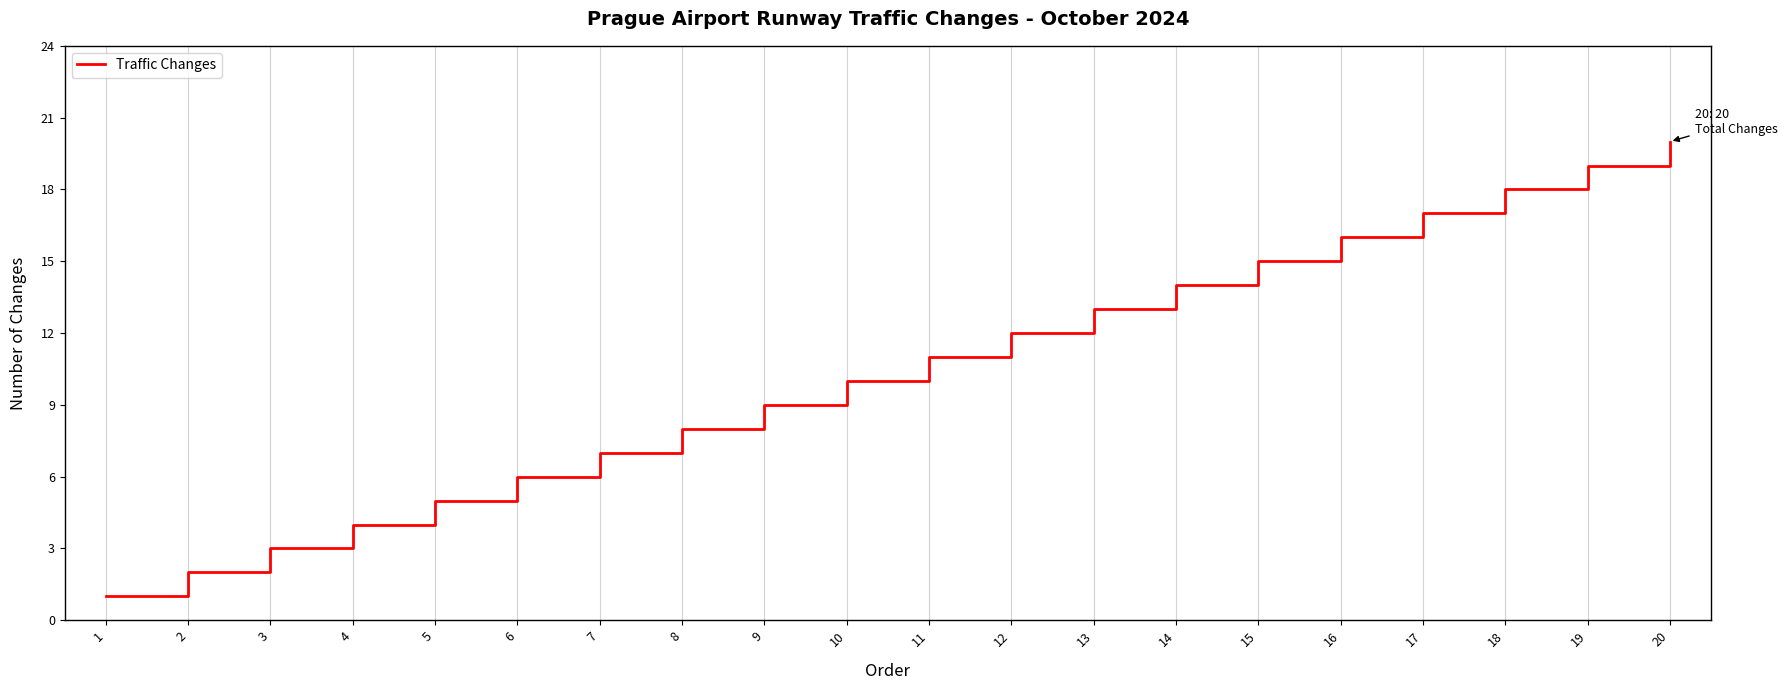

True or false: the data shows 4 at 6.

False